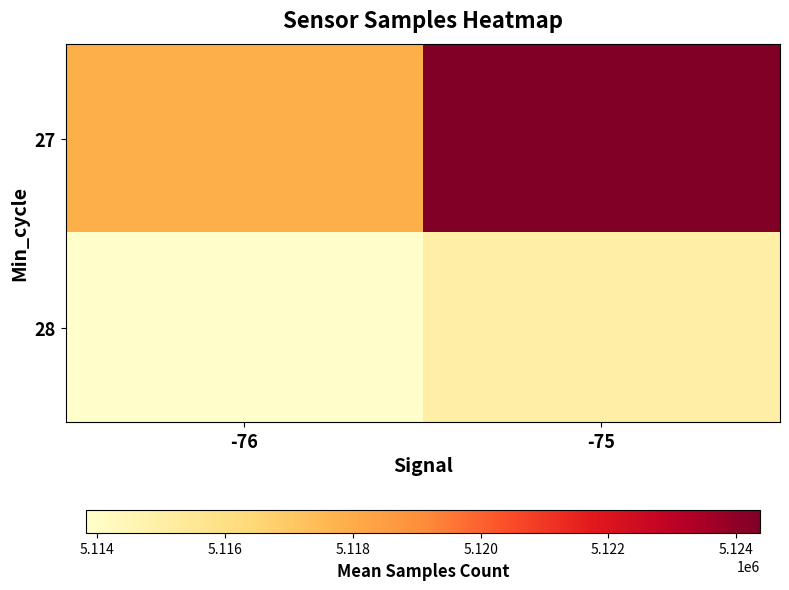

List the series in order of their peak value, lowest first.

28, 27